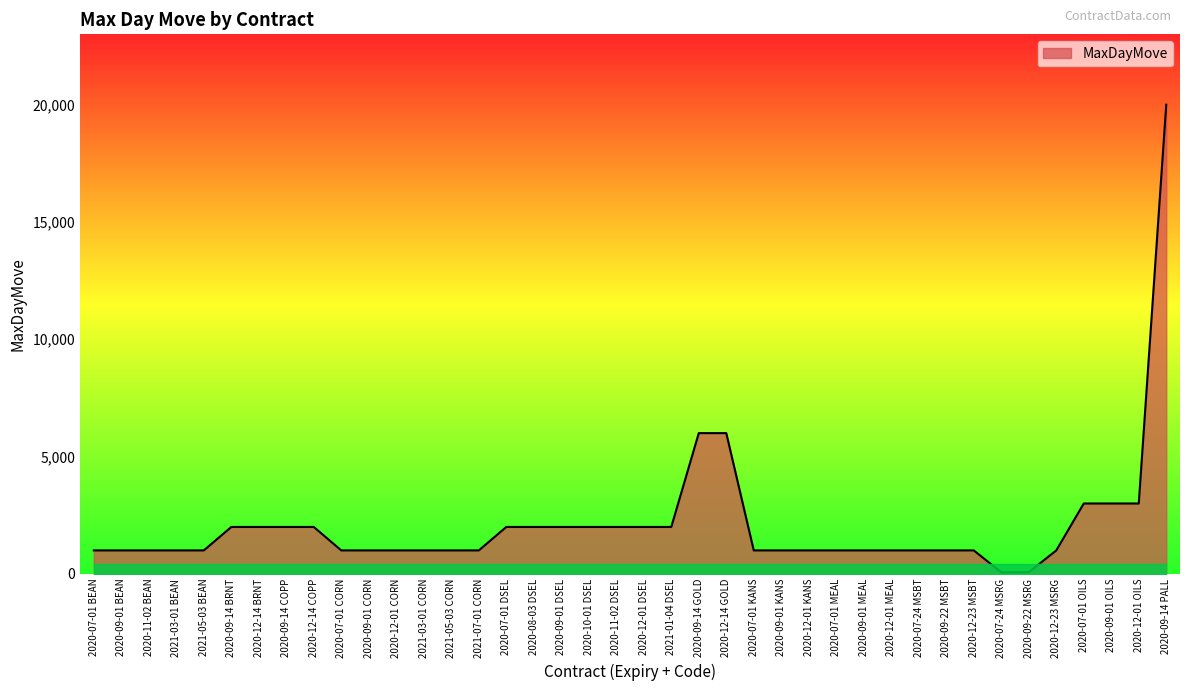

Does the chart have visible grid lines?

No